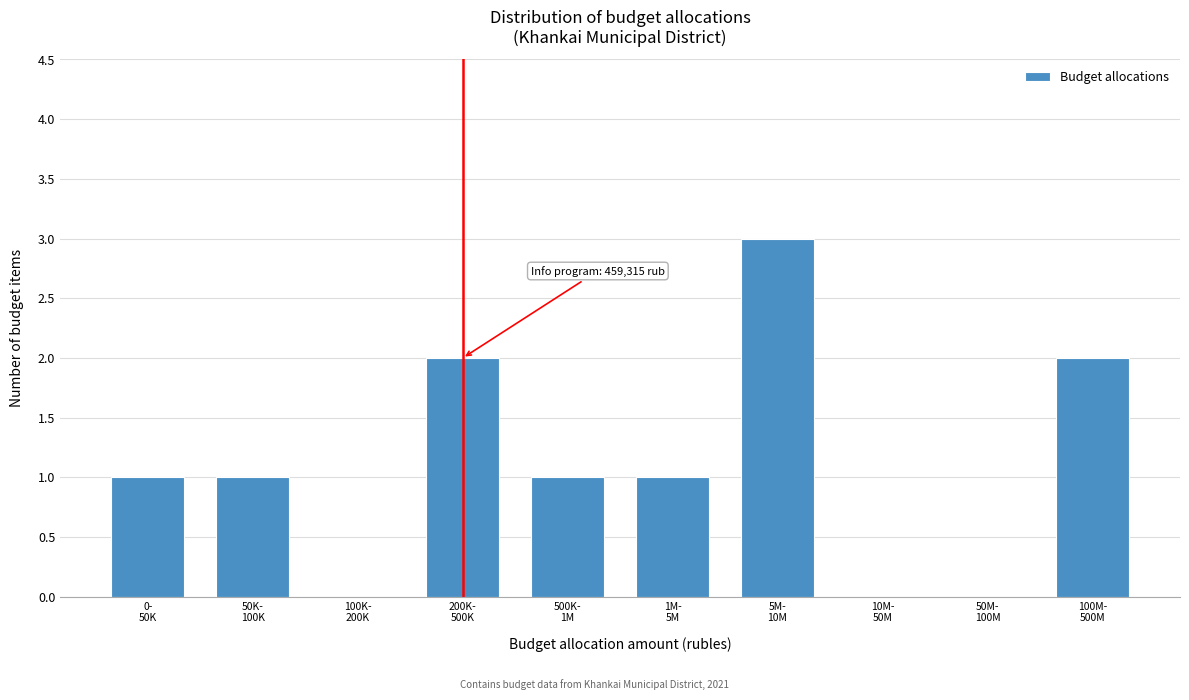

What is the greatest value displayed?

3